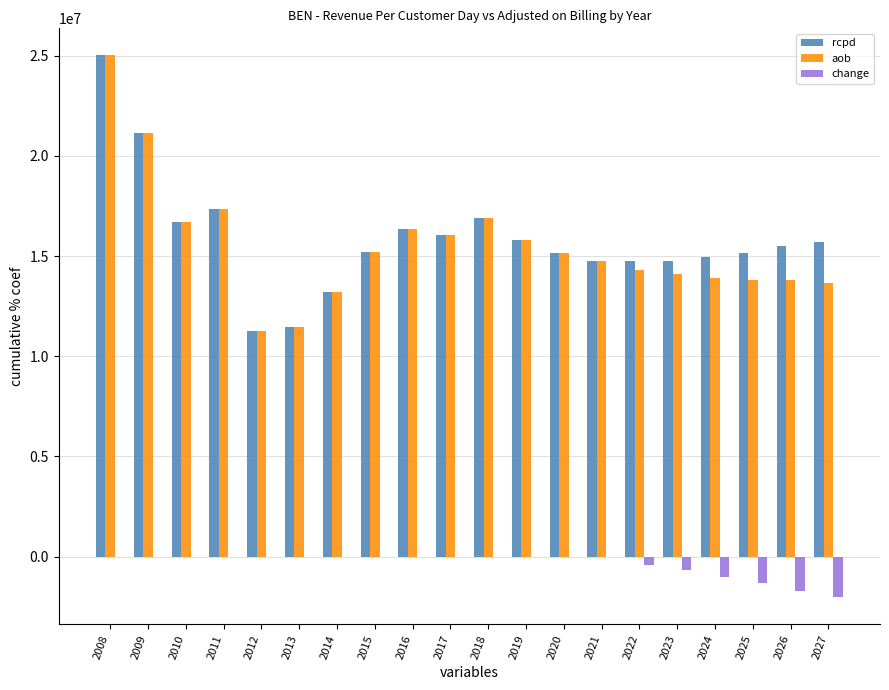

What is the highest value of the aob series?

25018185.9